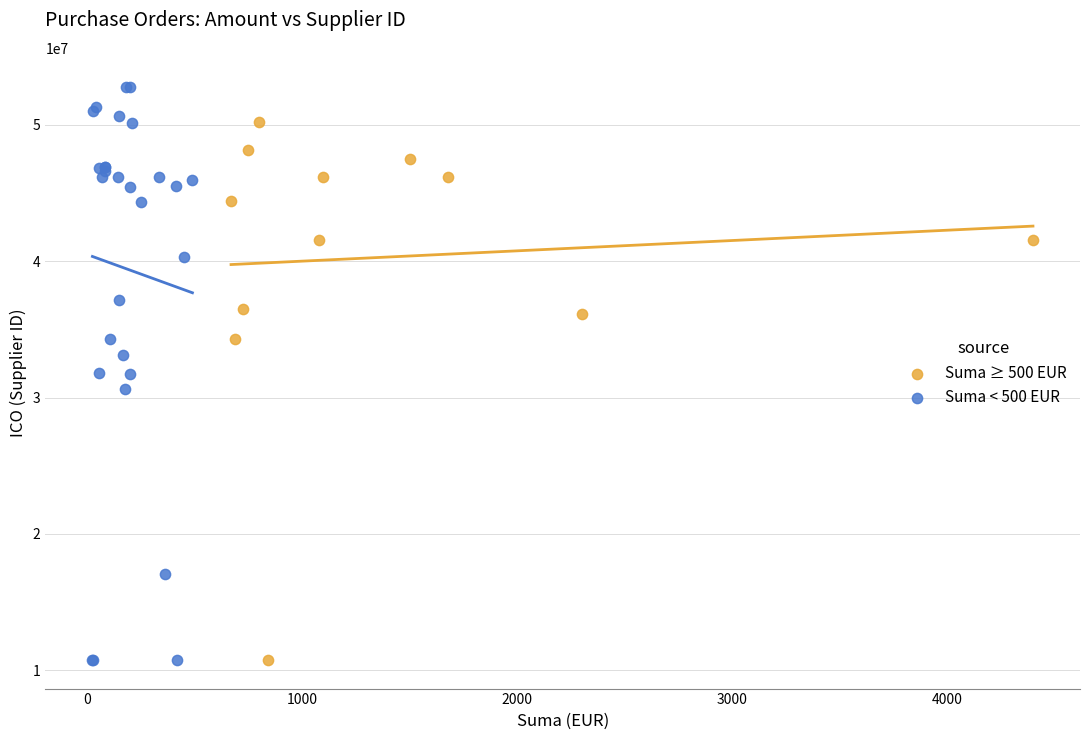

Which series has the widest spread of Y values?

Suma < 500 EUR